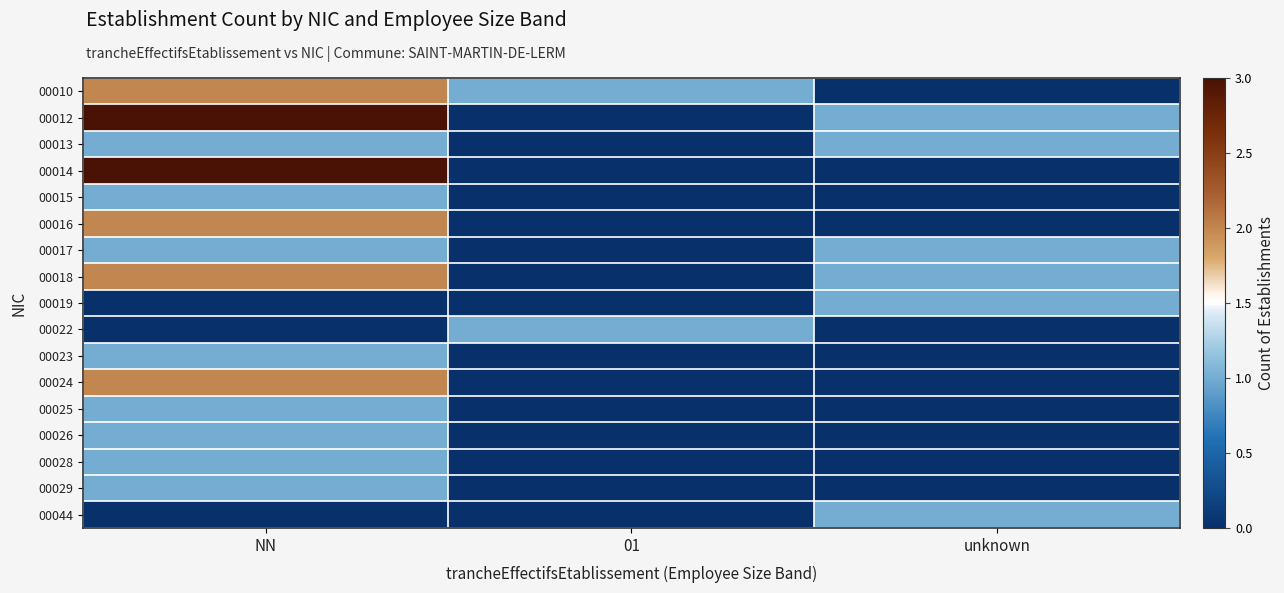

At NN, list the series in order from largest to smallest.

00012, 00014, 00010, 00016, 00018, 00024, 00013, 00015, 00017, 00023, 00025, 00026, 00028, 00029, 00019, 00022, 00044